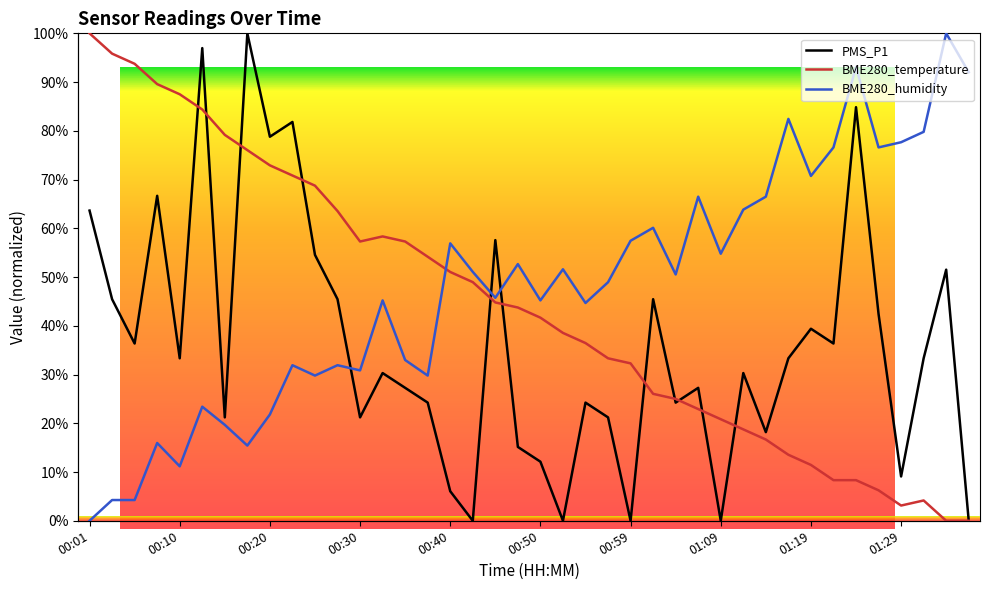

Reading right to left, transcribe all the data shown in this chart.

PMS_P1: 01:36=0.0	01:34=51.5	01:31=33.3	01:29=9.1	01:26=42.4	01:24=84.8	01:21=36.4	01:19=39.4	01:16=33.3	01:14=18.2	01:12=30.3	01:09=0.0	01:07=27.3	01:04=24.2	01:02=45.5	00:59=0.0	00:57=21.2	00:55=24.2	00:52=0.0	00:50=12.1	00:47=15.2	00:45=57.6	00:42=0.0	00:40=6.1	00:37=24.2	00:35=27.3	00:32=30.3	00:30=21.2	00:28=45.5	00:25=54.5	00:23=81.8	00:20=78.8	00:18=100.0	00:15=21.2	00:13=97.0	00:10=33.3	00:08=66.7	00:06=36.4	00:03=45.5	00:01=63.6
BME280_temperature: 01:36=0.0	01:34=0.0	01:31=4.2	01:29=3.1	01:26=6.3	01:24=8.3	01:21=8.3	01:19=11.5	01:16=13.5	01:14=16.7	01:12=18.7	01:09=20.8	01:07=22.9	01:04=25.0	01:02=26.0	00:59=32.3	00:57=33.3	00:55=36.5	00:52=38.5	00:50=41.7	00:47=43.8	00:45=44.8	00:42=49.0	00:40=51.0	00:37=54.2	00:35=57.3	00:32=58.3	00:30=57.3	00:28=63.5	00:25=68.7	00:23=70.8	00:20=72.9	00:18=76.0	00:15=79.2	00:13=84.4	00:10=87.5	00:08=89.6	00:06=93.8	00:03=95.8	00:01=100.0
BME280_humidity: 01:36=92.0	01:34=100.0	01:31=79.8	01:29=77.7	01:26=76.6	01:24=93.1	01:21=76.6	01:19=70.7	01:16=82.4	01:14=66.5	01:12=63.8	01:09=54.8	01:07=66.5	01:04=50.5	01:02=60.1	00:59=57.4	00:57=48.9	00:55=44.7	00:52=51.6	00:50=45.2	00:47=52.7	00:45=45.7	00:42=51.1	00:40=56.9	00:37=29.8	00:35=33.0	00:32=45.2	00:30=30.9	00:28=31.9	00:25=29.8	00:23=31.9	00:20=21.8	00:18=15.4	00:15=19.7	00:13=23.4	00:10=11.2	00:08=16.0	00:06=4.3	00:03=4.3	00:01=0.0